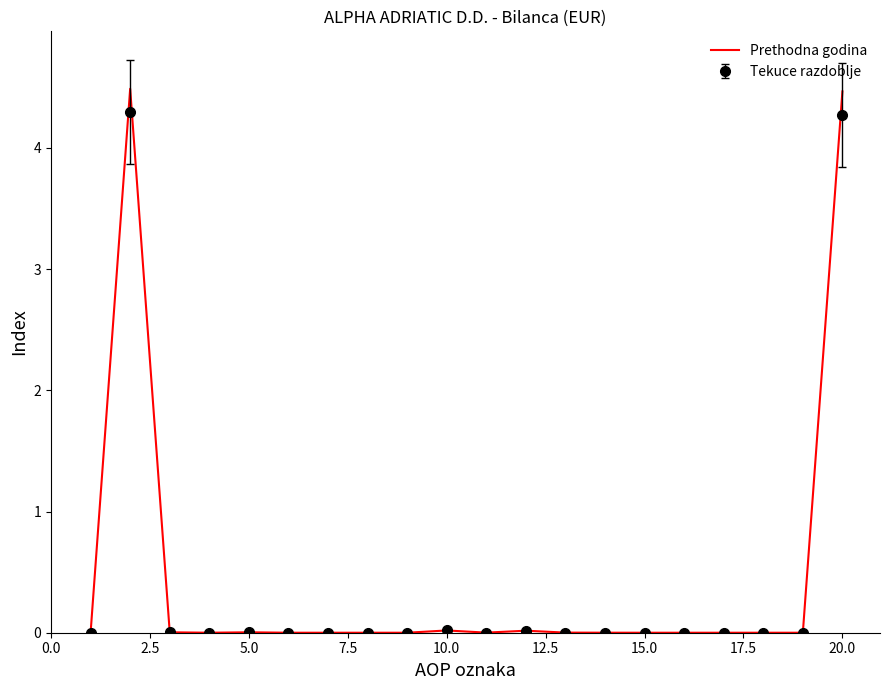

Which series has the widest spread of values?

Prethodna godina